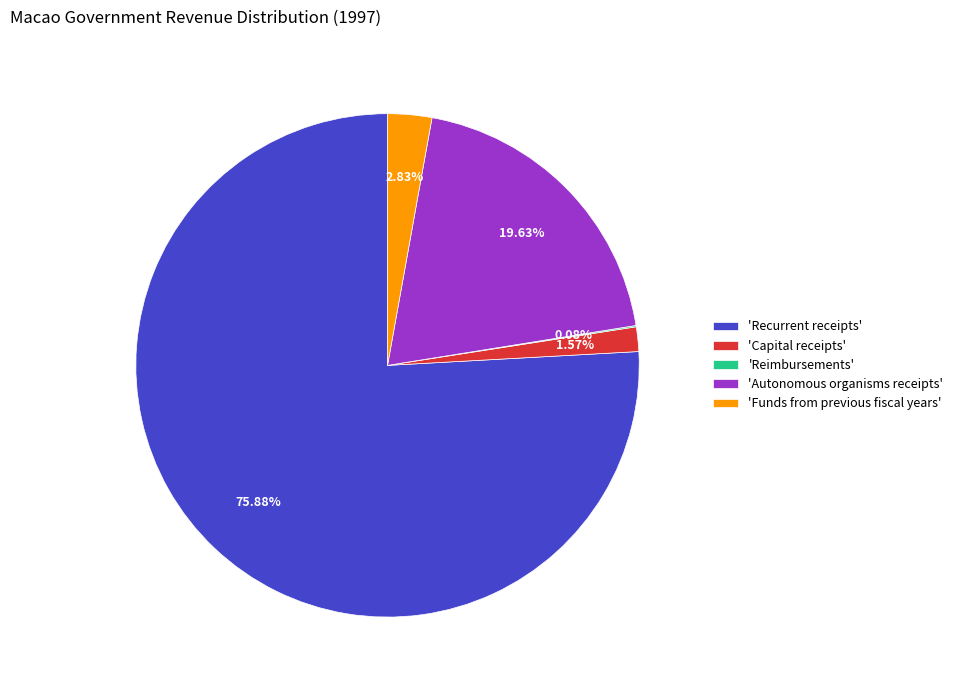

Which has a higher value, 'Autonomous organisms receipts' or 'Funds from previous fiscal years'?

'Autonomous organisms receipts'